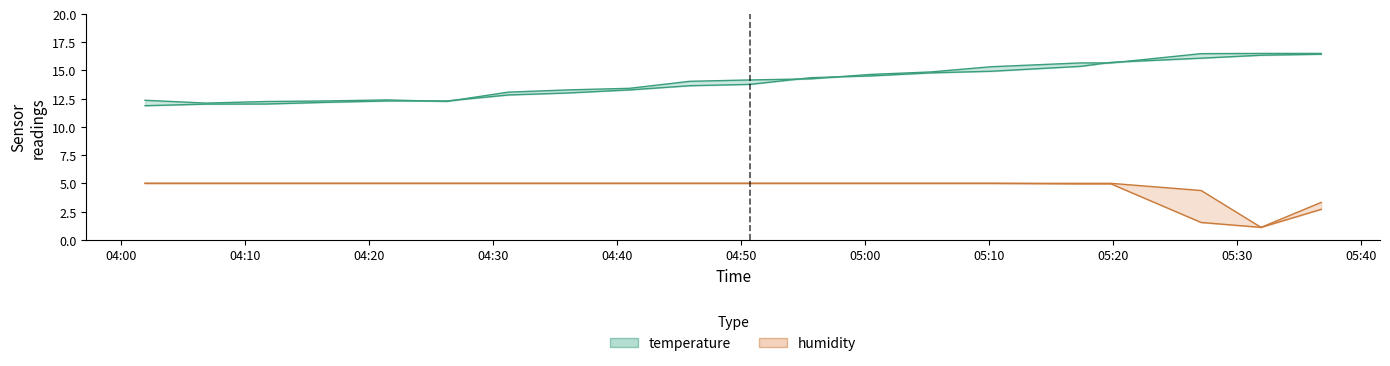

True or false: temperature_upper and temperature intersect in this chart.

True